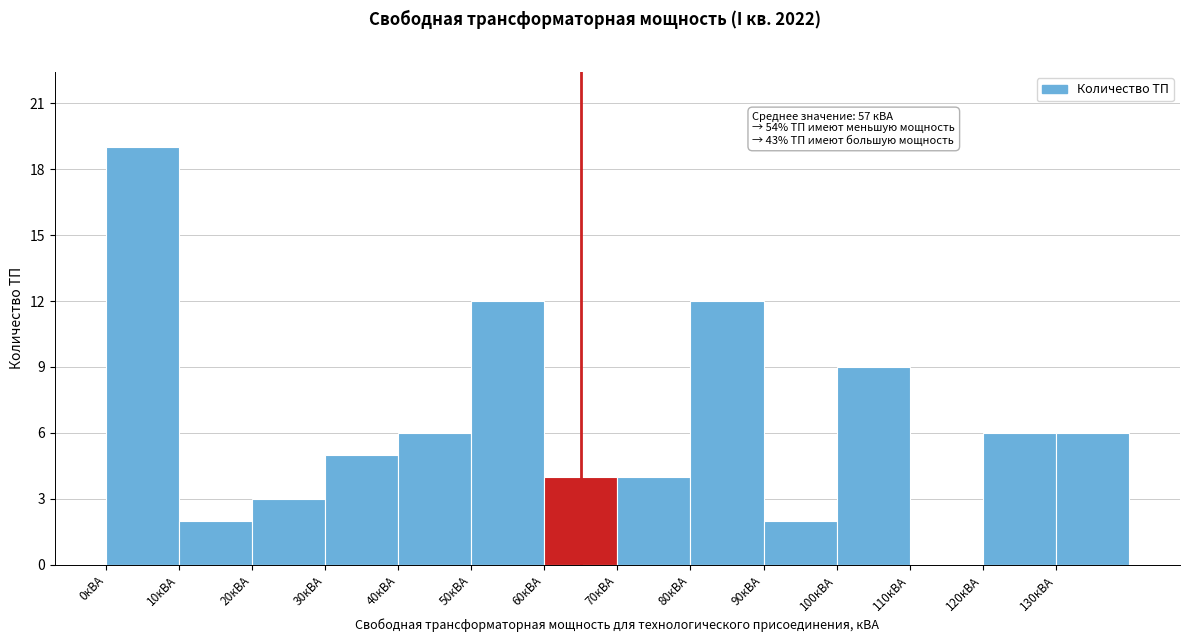

Over which range of the x-axis is the bar tallest?

0 to 10